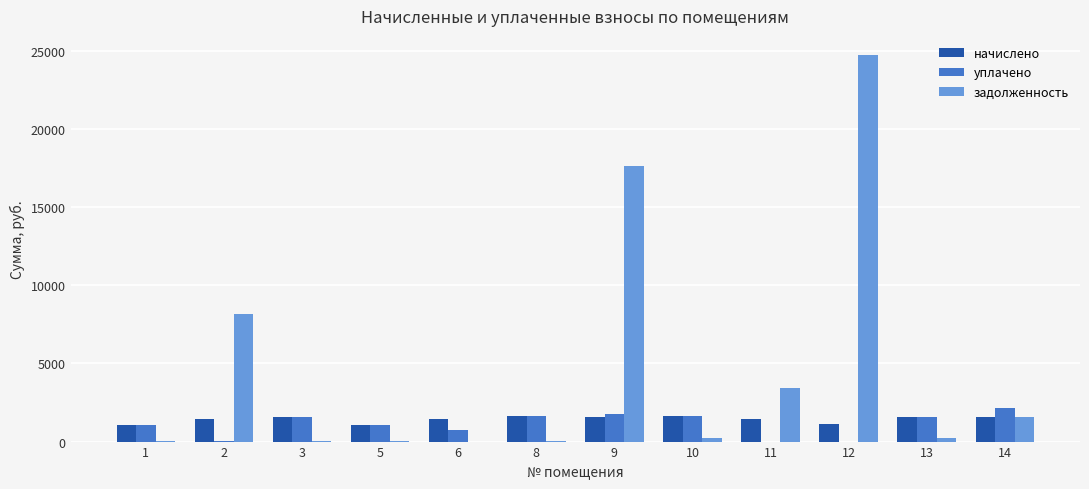

Where does the начислено series first go above 1598?

3